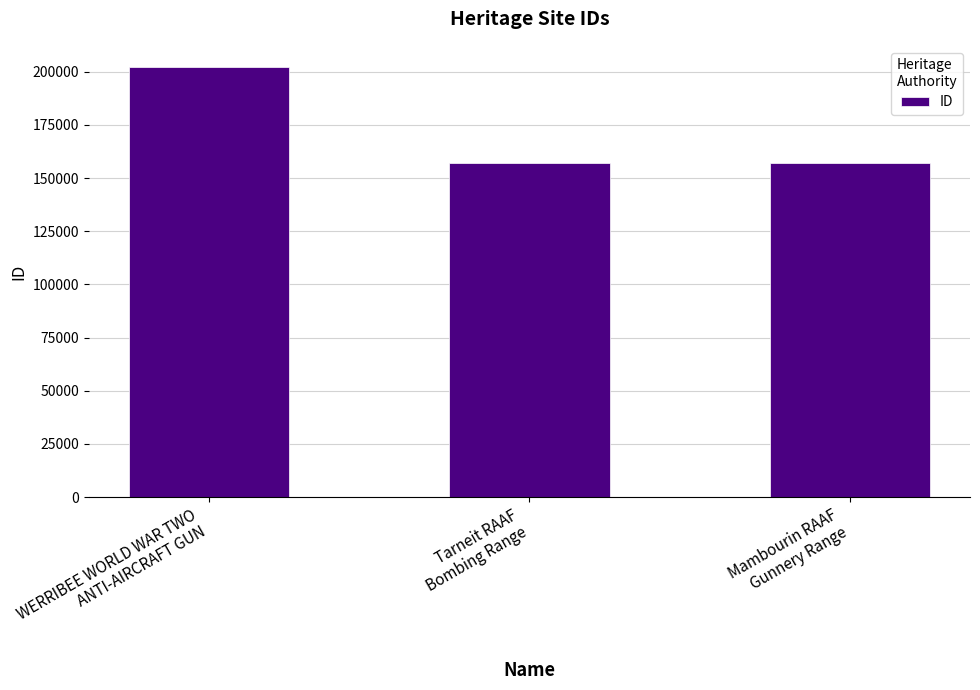

The value at WERRIBEE WORLD WAR TWO
ANTI-AIRCRAFT GUN is 326456. True or false?

False